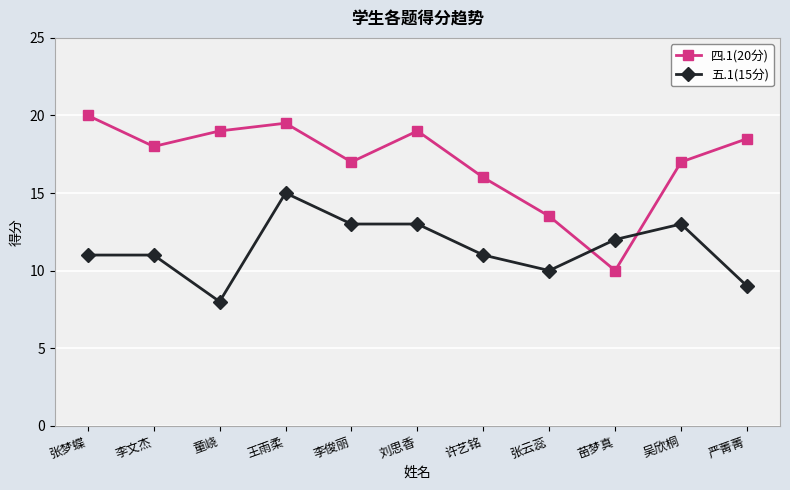

What is the label of the 10th point from the left?

吴欣桐